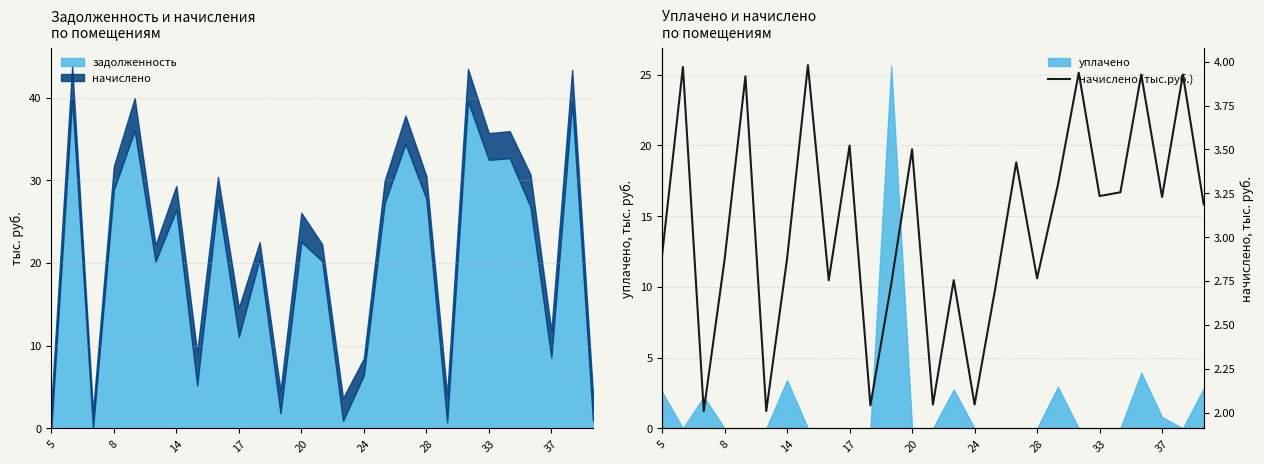

What is the maximum value for задолженность?

39.8